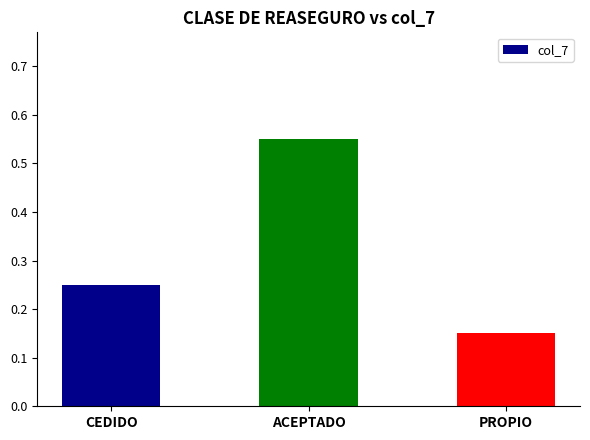

What is the sum of the values at CEDIDO and ACEPTADO?

0.8